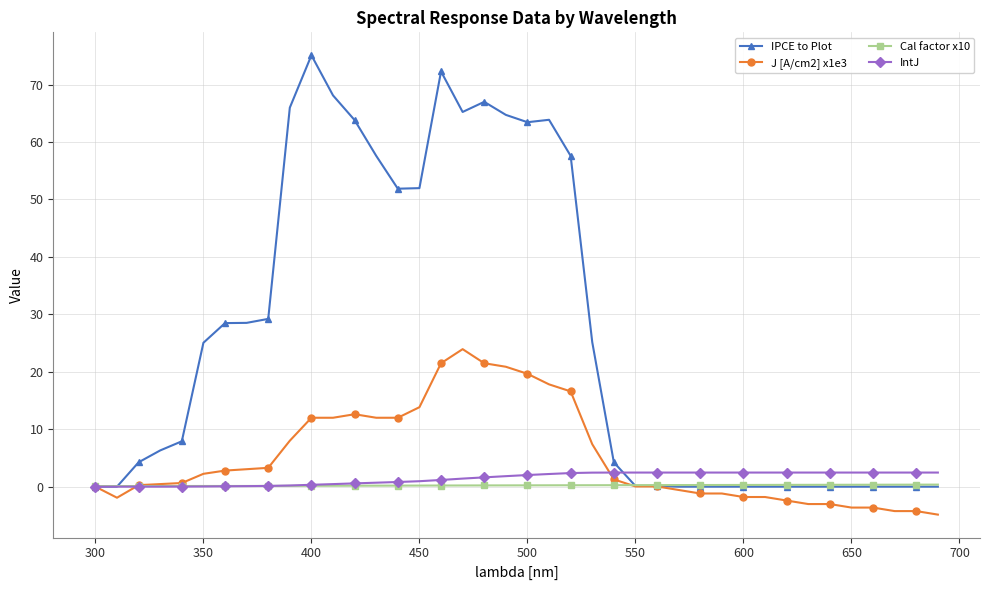

What is the smallest value displayed?

-4.9